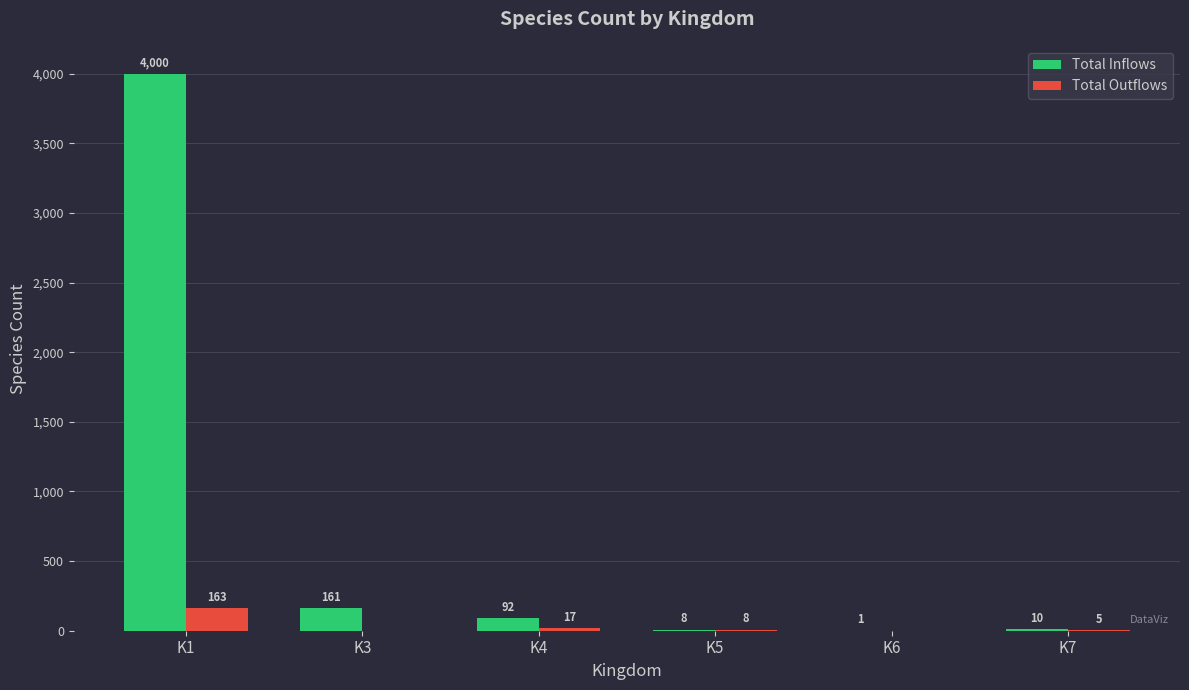

Reading right to left, extract all data points from this chart.

Total Inflows: 10	1	8	92	161	4000
Total Outflows: 5	0	8	17	0	163